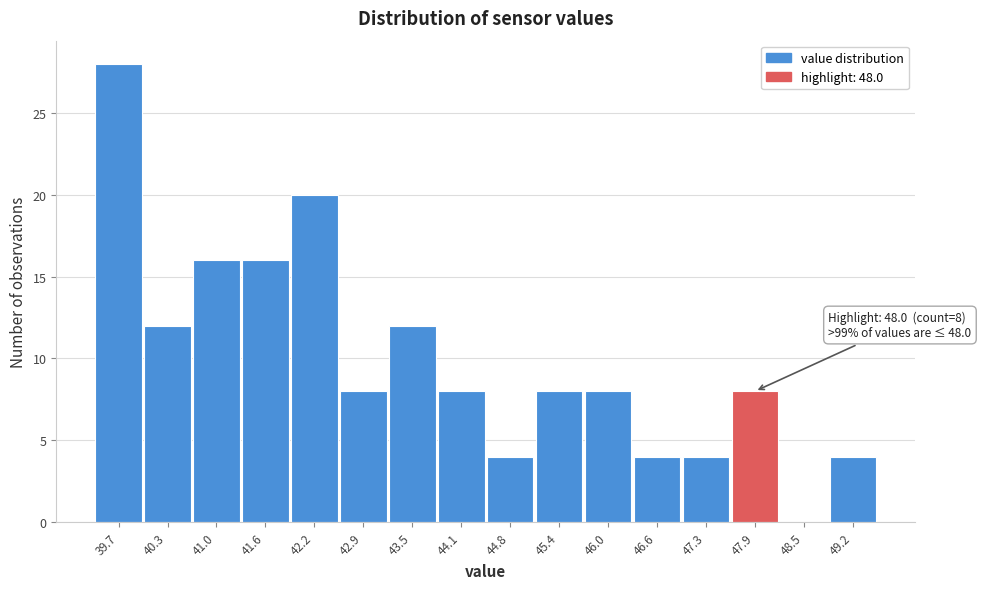

Which label corresponds to the largest value in the chart?

39.7